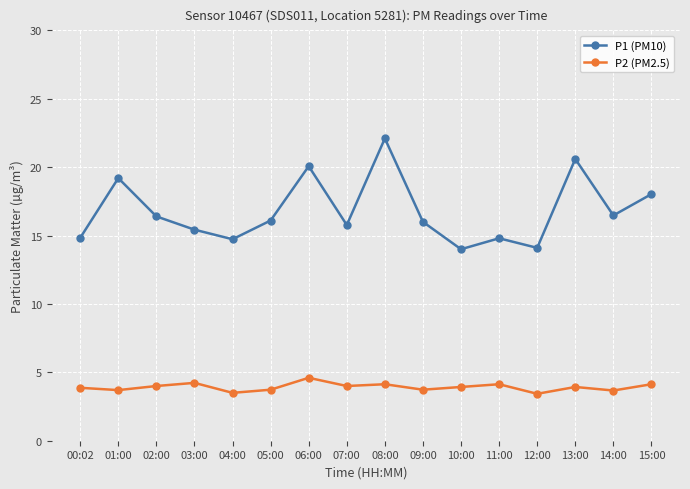

What are all the series names shown in the legend?

P1 (PM10), P2 (PM2.5)